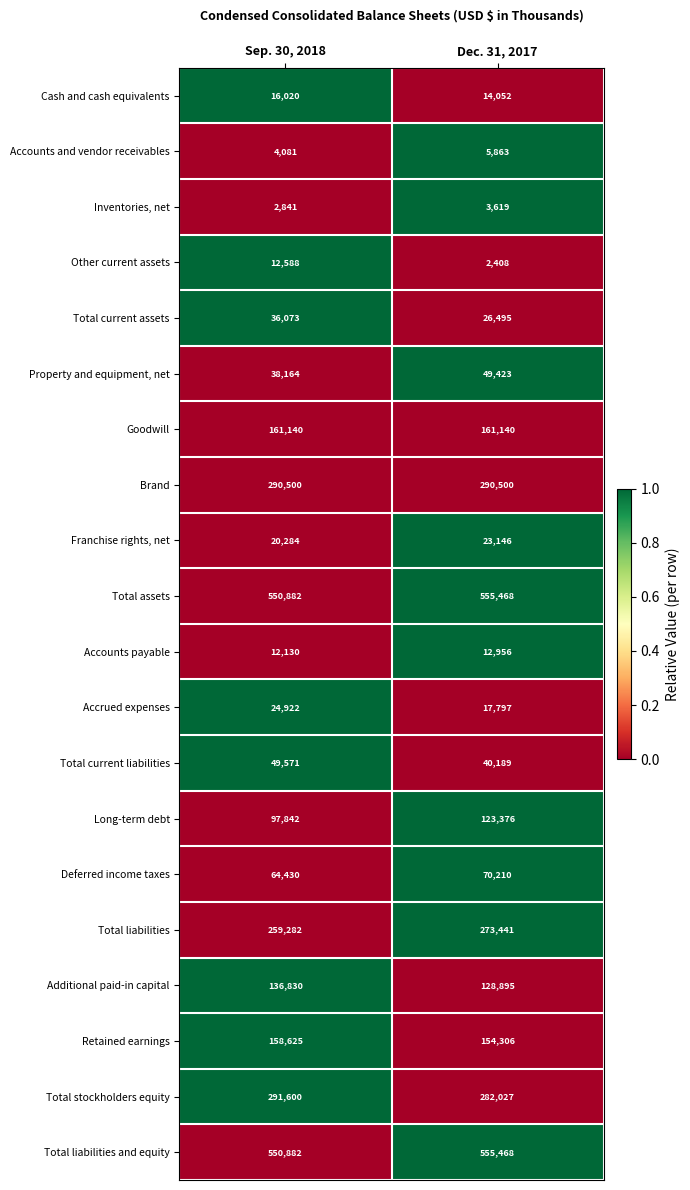

At which category is the sum across all series the highest?

Dec. 31, 2017